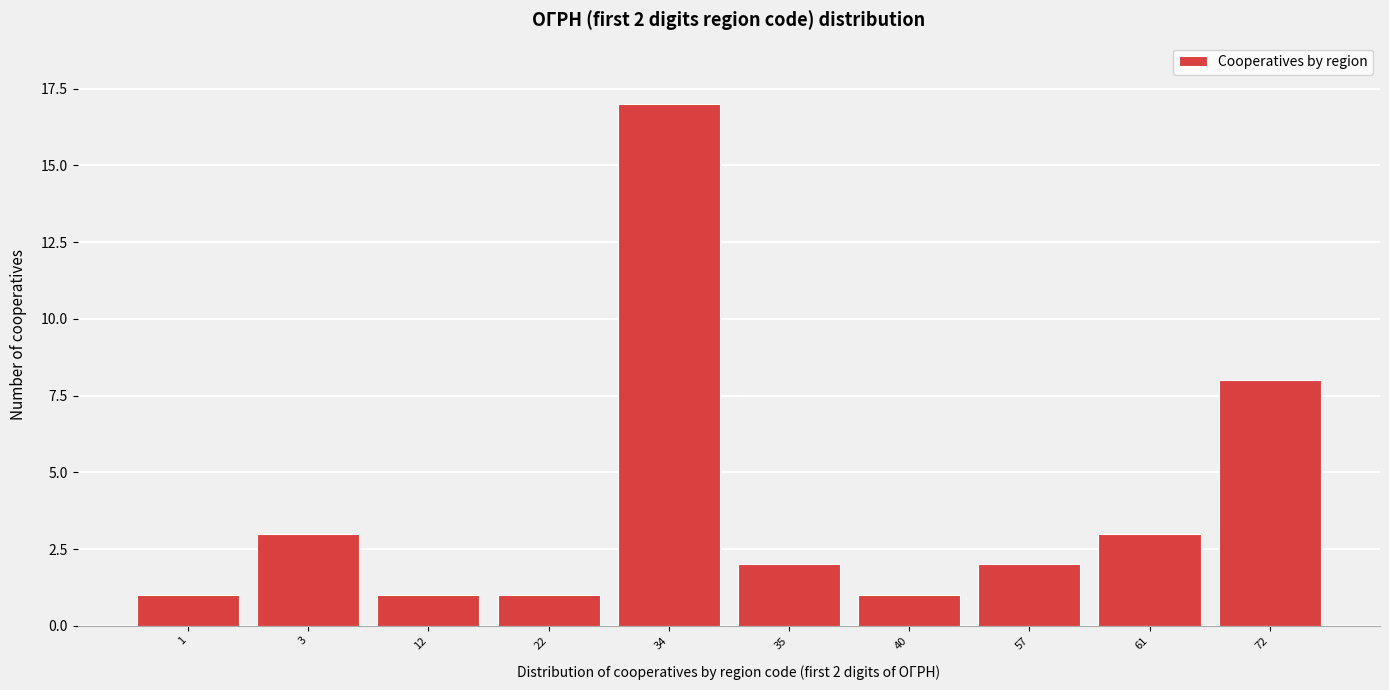

Reading left to right, list all the values displayed in this chart.

1	3	1	1	17	2	1	2	3	8